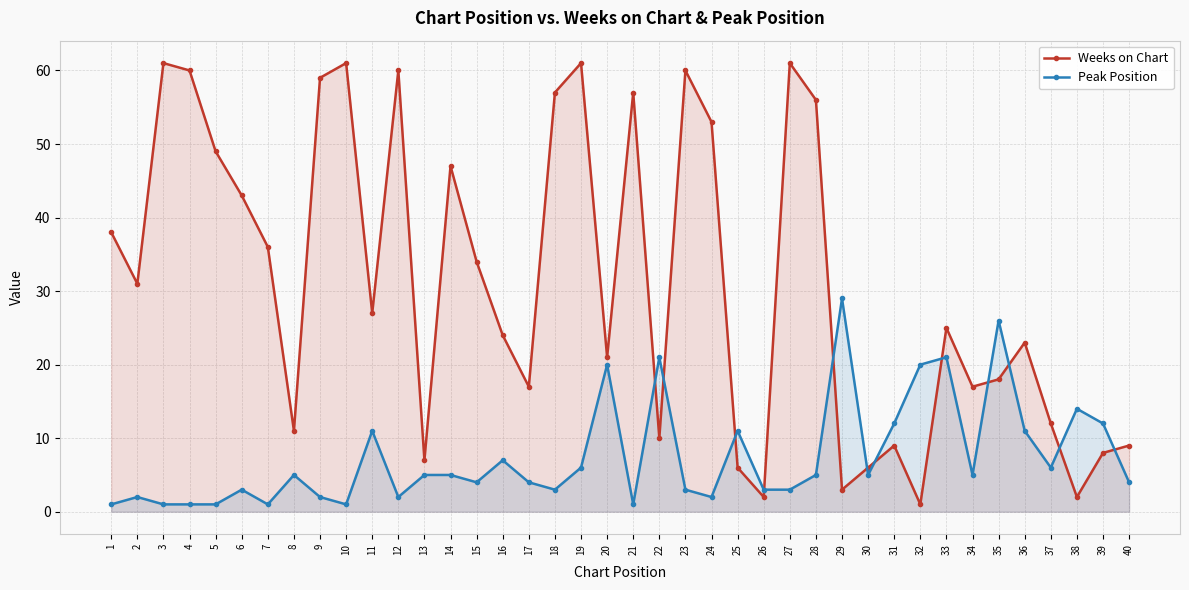

List the series in order of their peak value, highest first.

Weeks on Chart, Peak Position